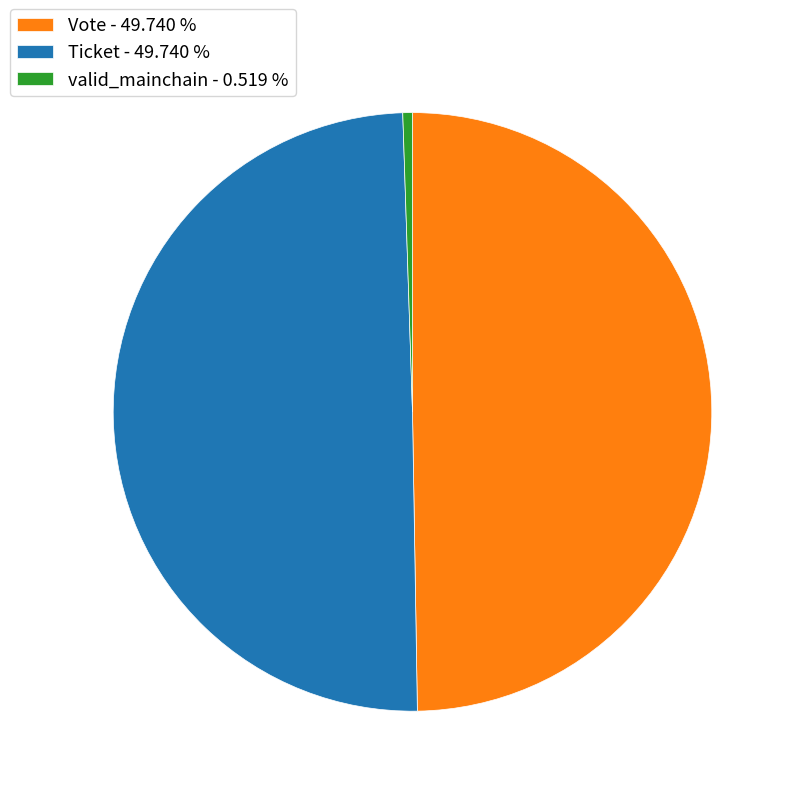

Between Ticket - 49.740 % and valid_mainchain - 0.519 %, which is larger?

Ticket - 49.740 %